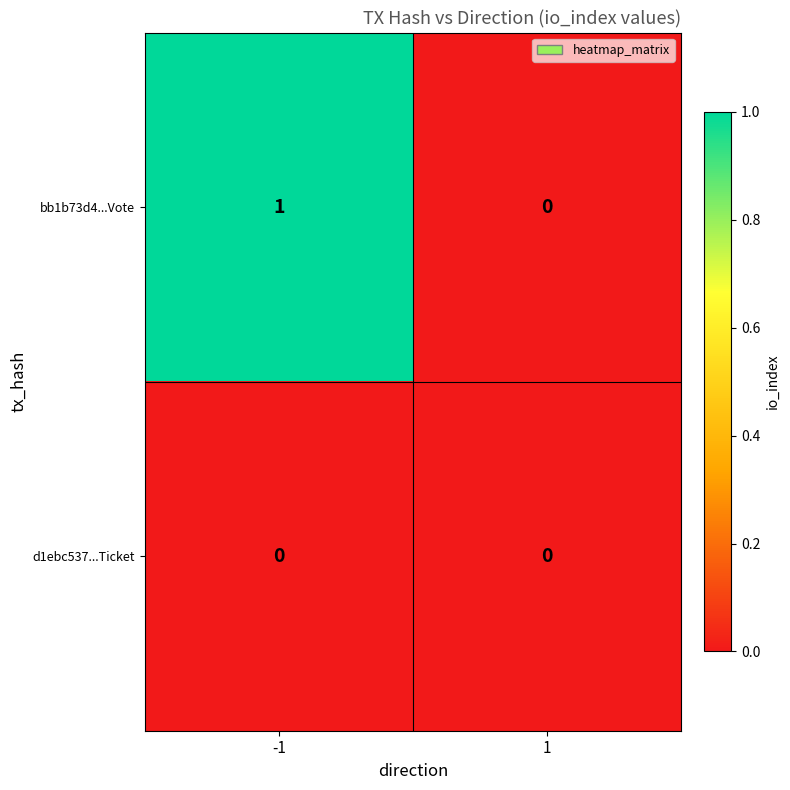

List the labels in order of bb1b73d4...Vote value, largest first.

-1, 1